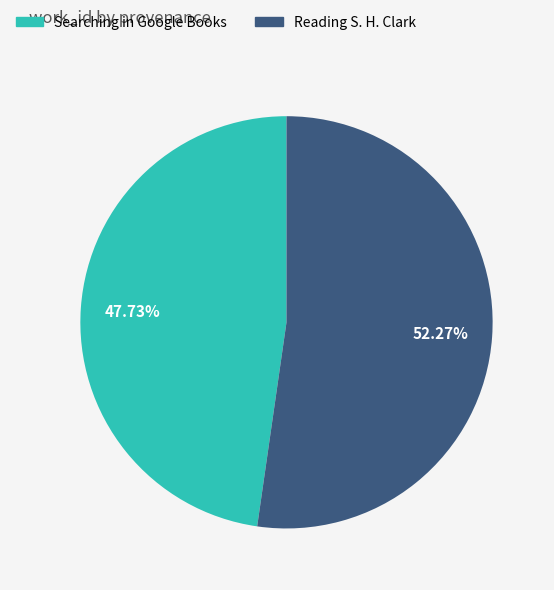

To the nearest percent, what portion does Searching in Google Books represent?

48%